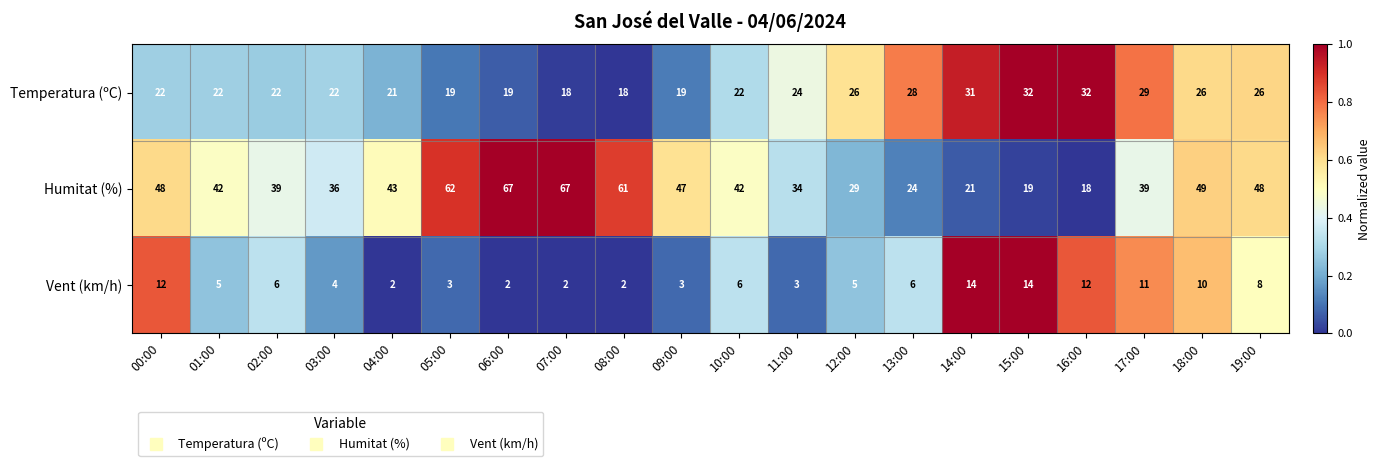

What is the sum of the Humitat (%) values at 15:00 and 16:00?

37